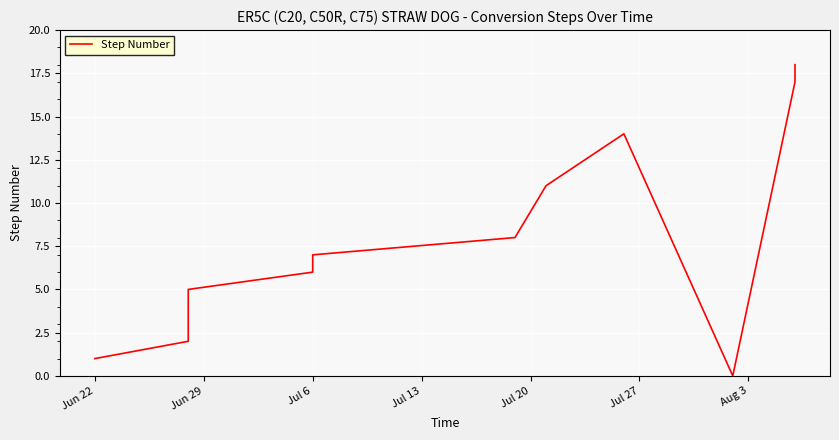

True or false: the data has more than 2 interior local peaks.

False